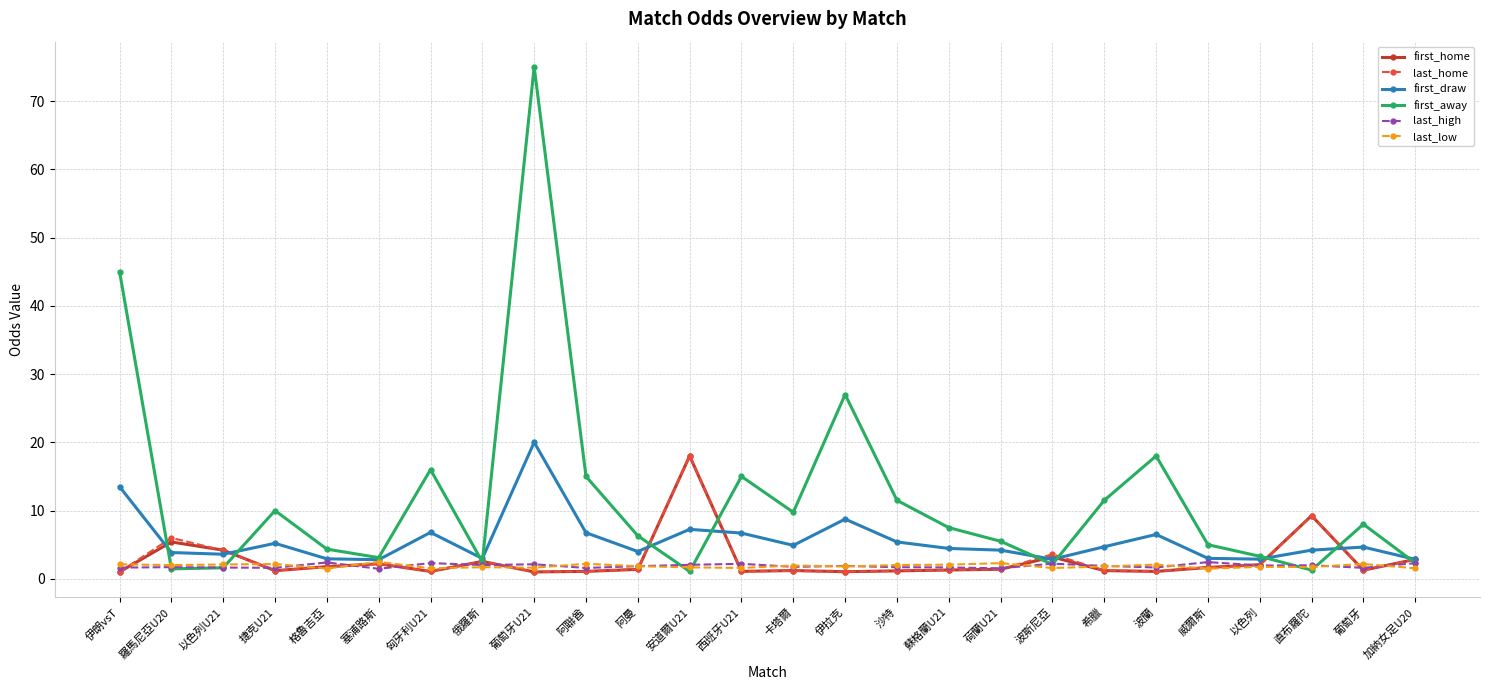

What is the label of the 3rd point from the left?

以色列U21